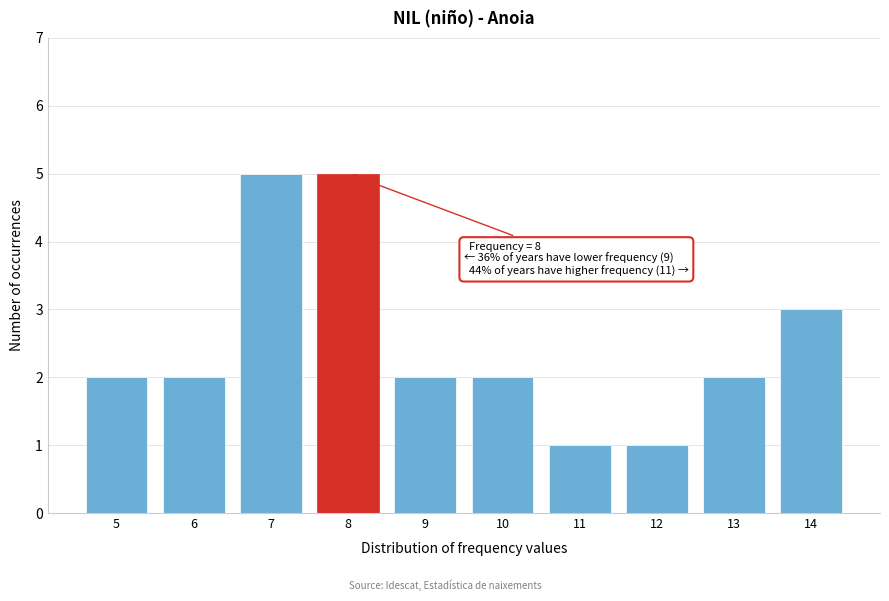

Reading right to left, what are all the values shown in this chart?

14=3	13=2	12=1	11=1	10=2	9=2	8=5	7=5	6=2	5=2